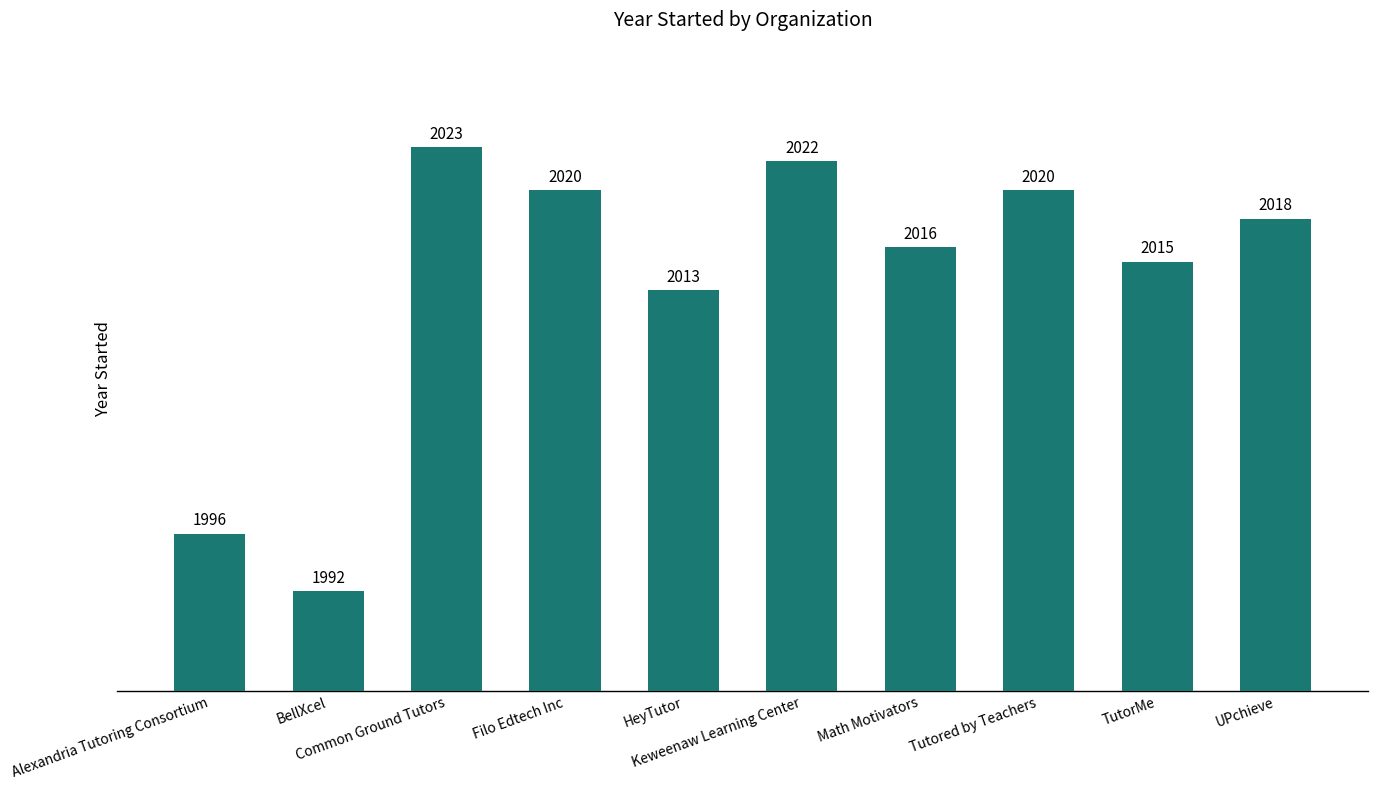

What is the change in value from Alexandria Tutoring Consortium to TutorMe?

+19